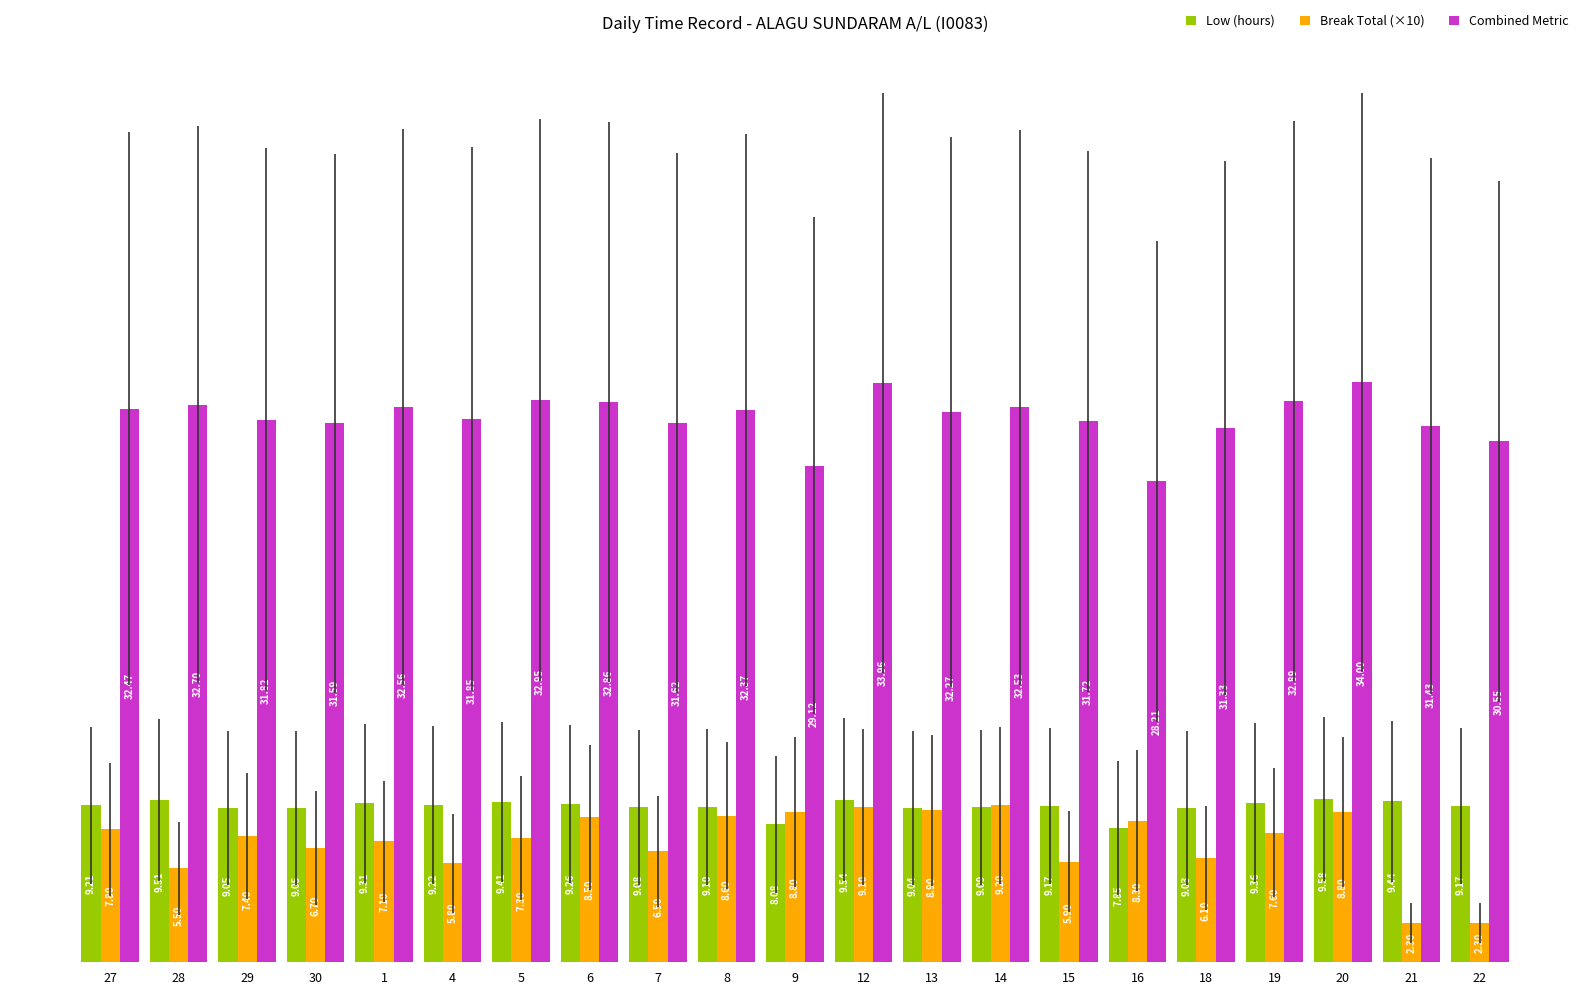

Which series has the largest total across all categories?

Combined Metric